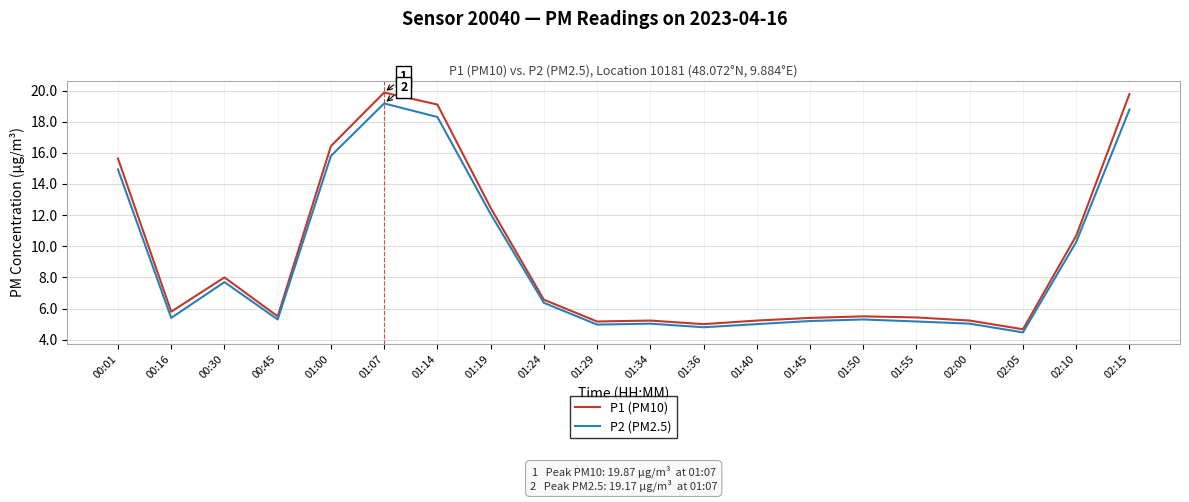

True or false: P1 (PM10) has a value of 12.5 at 01:19.

True